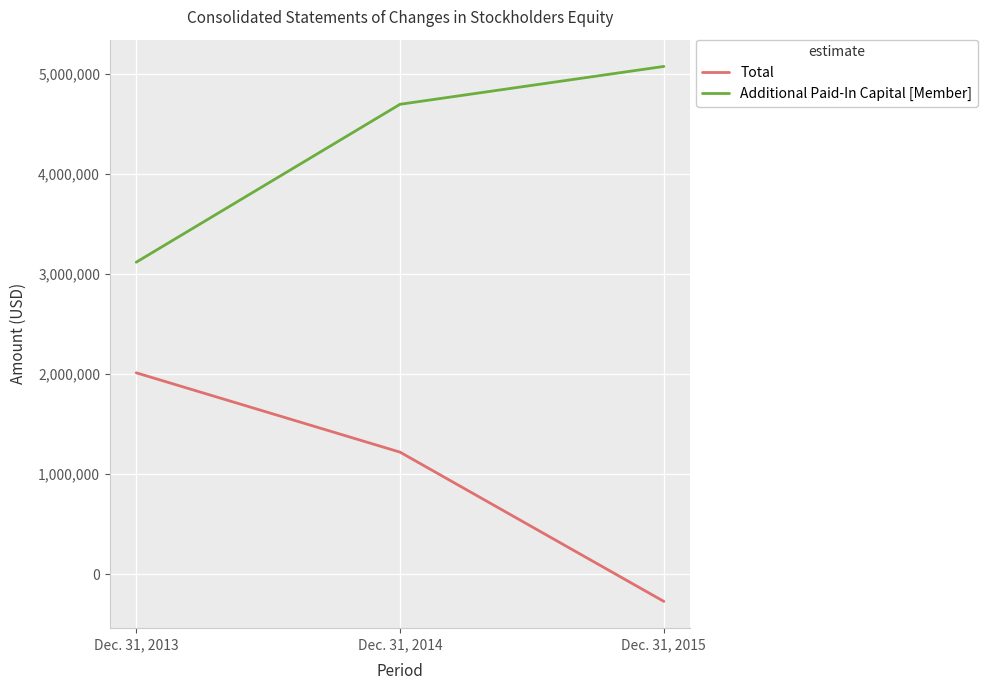

At how many categories does at least one series exceed 3601297?

2